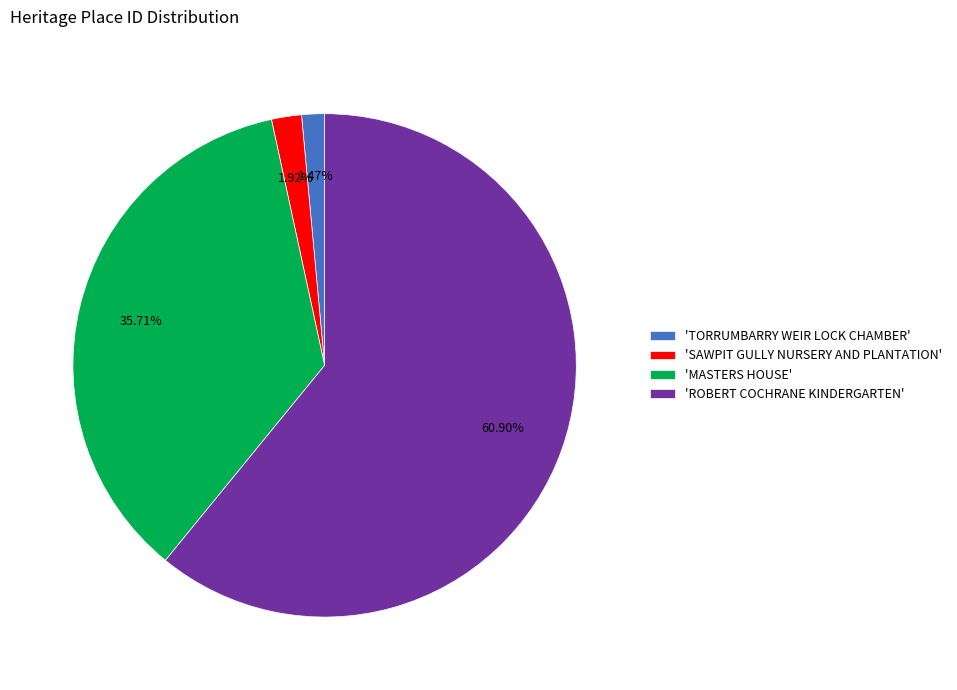

How many segments does this pie chart have?

4